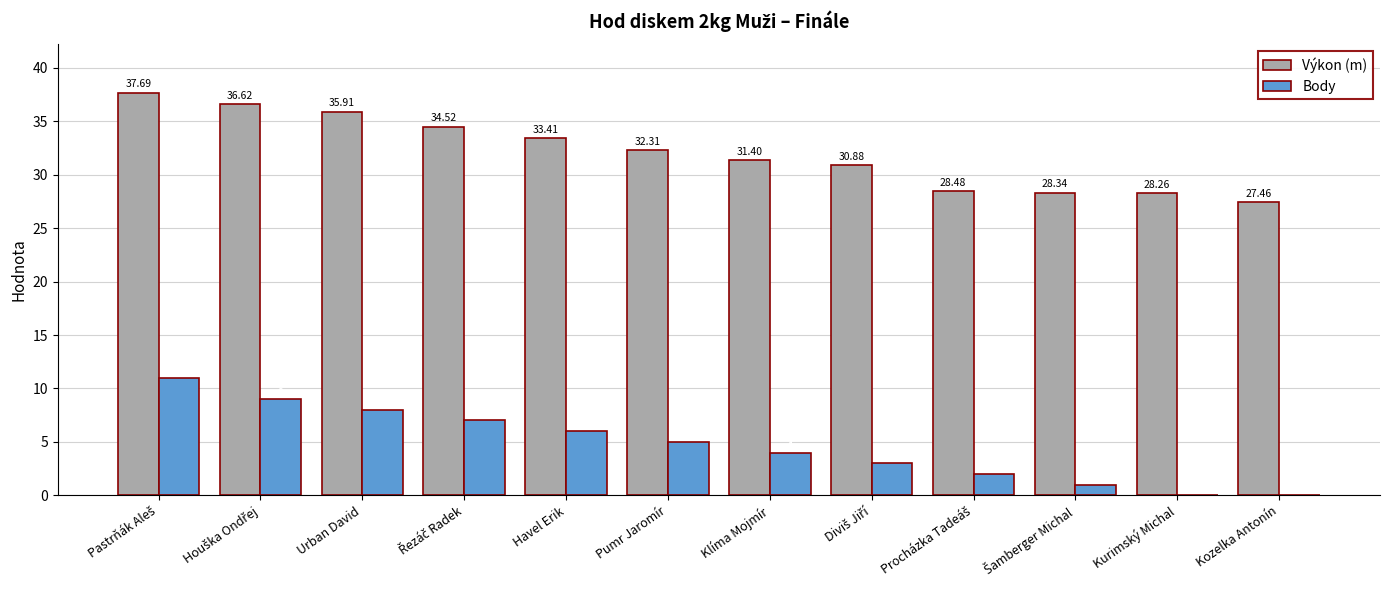

Is the value of Body at Pumr Jaromír greater than the value of Výkon (m) at Kurimský Michal?

No